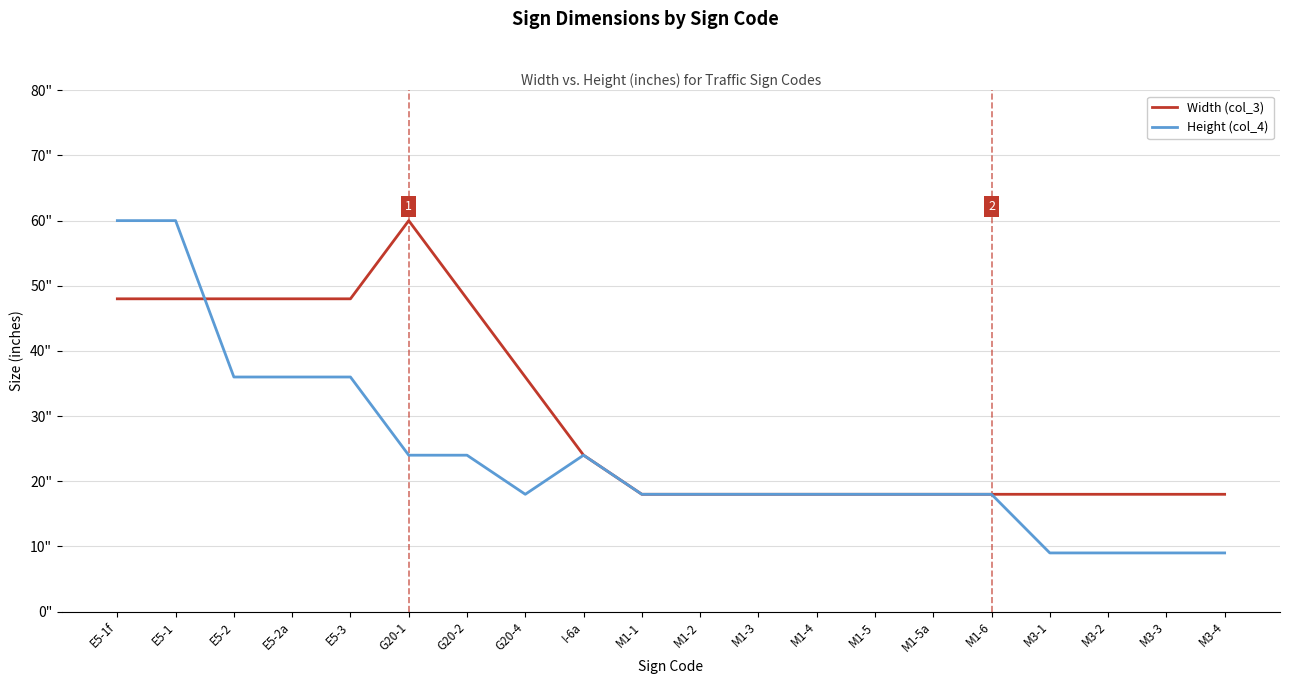

Does the chart display data point markers on the line(s)?

No